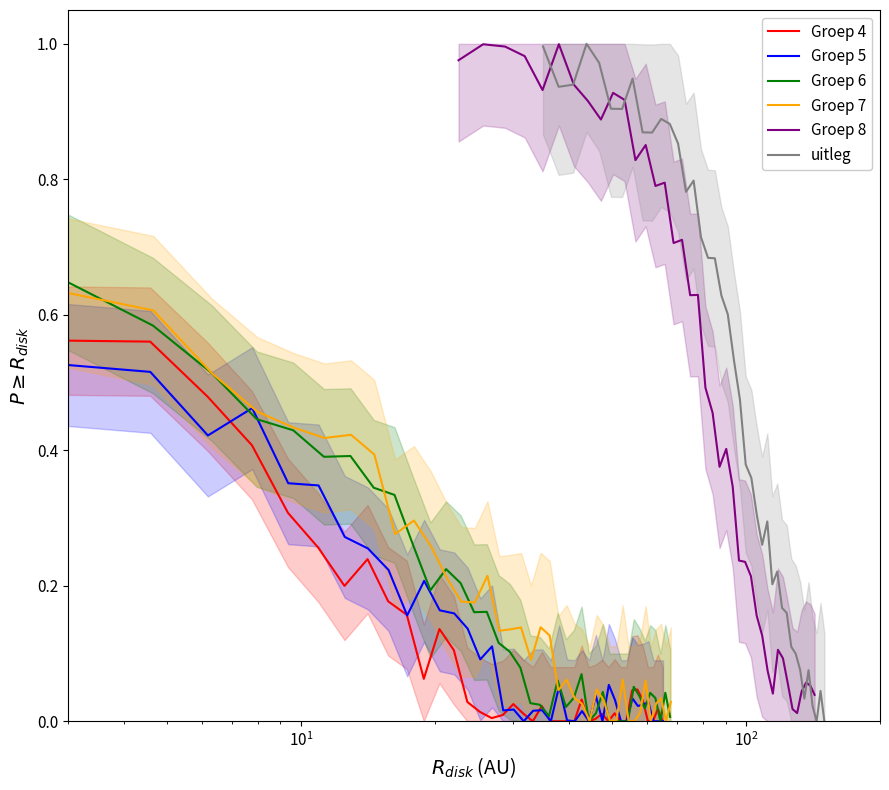

How many values in the Groep 7 series exceed 0?

34